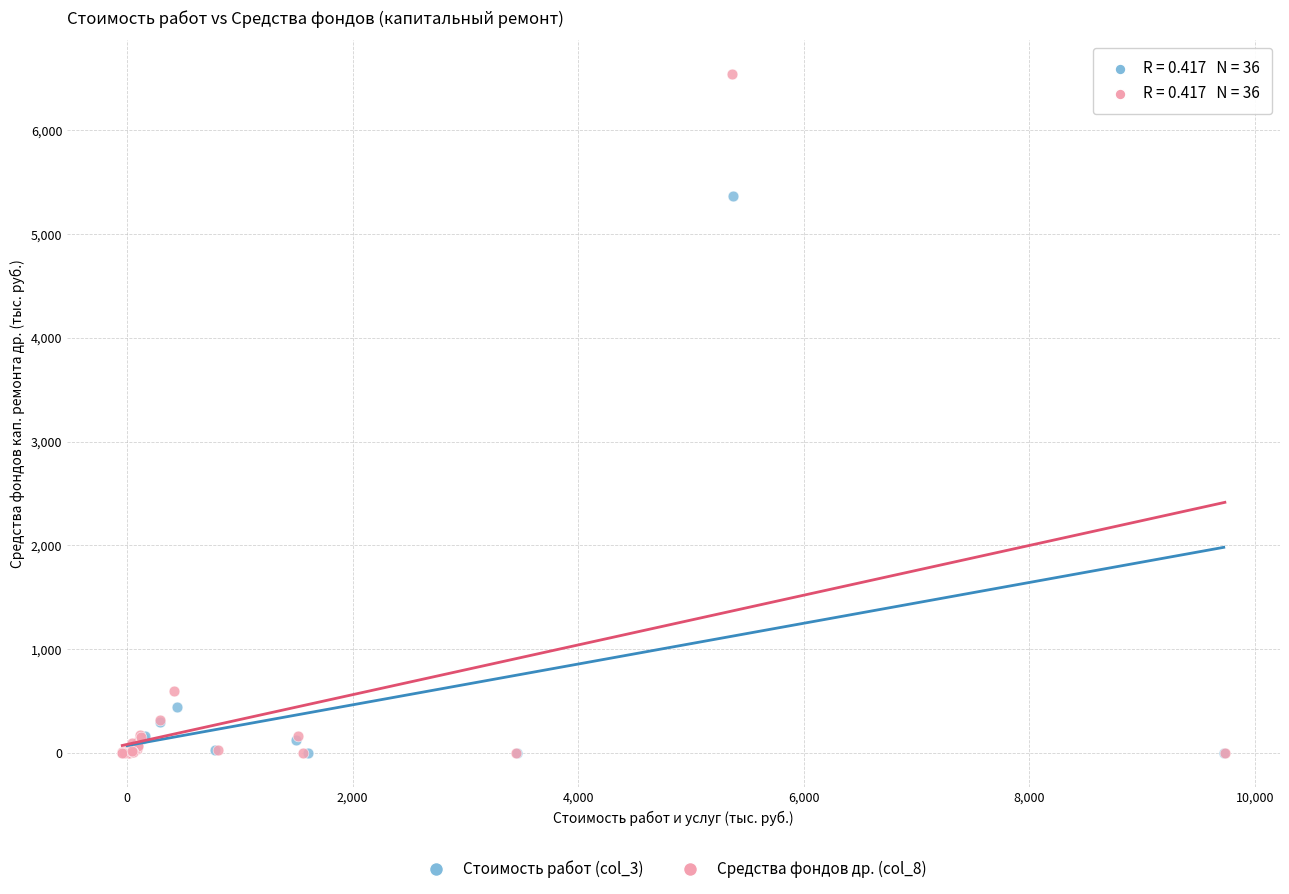

Which series has the largest Y range (max minus min)?

Средства фондов др. (col_8)